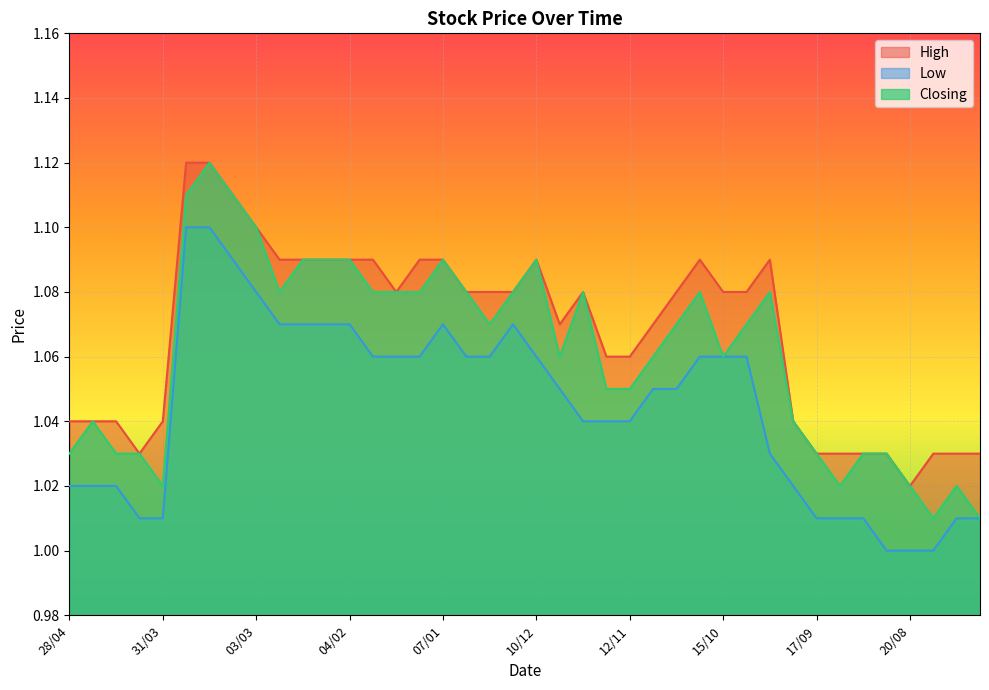

Where is High nearest to the value 1?

20/08